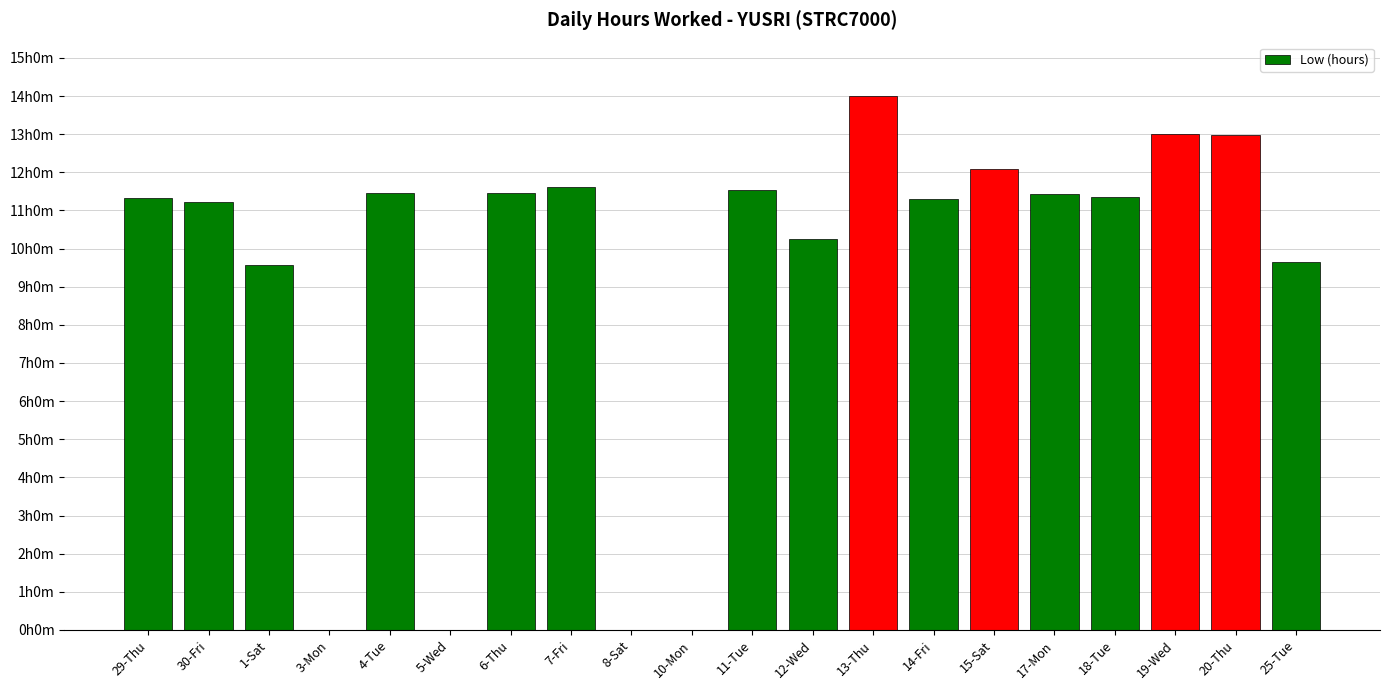

Which category has the lowest value across all series?

3-Mon